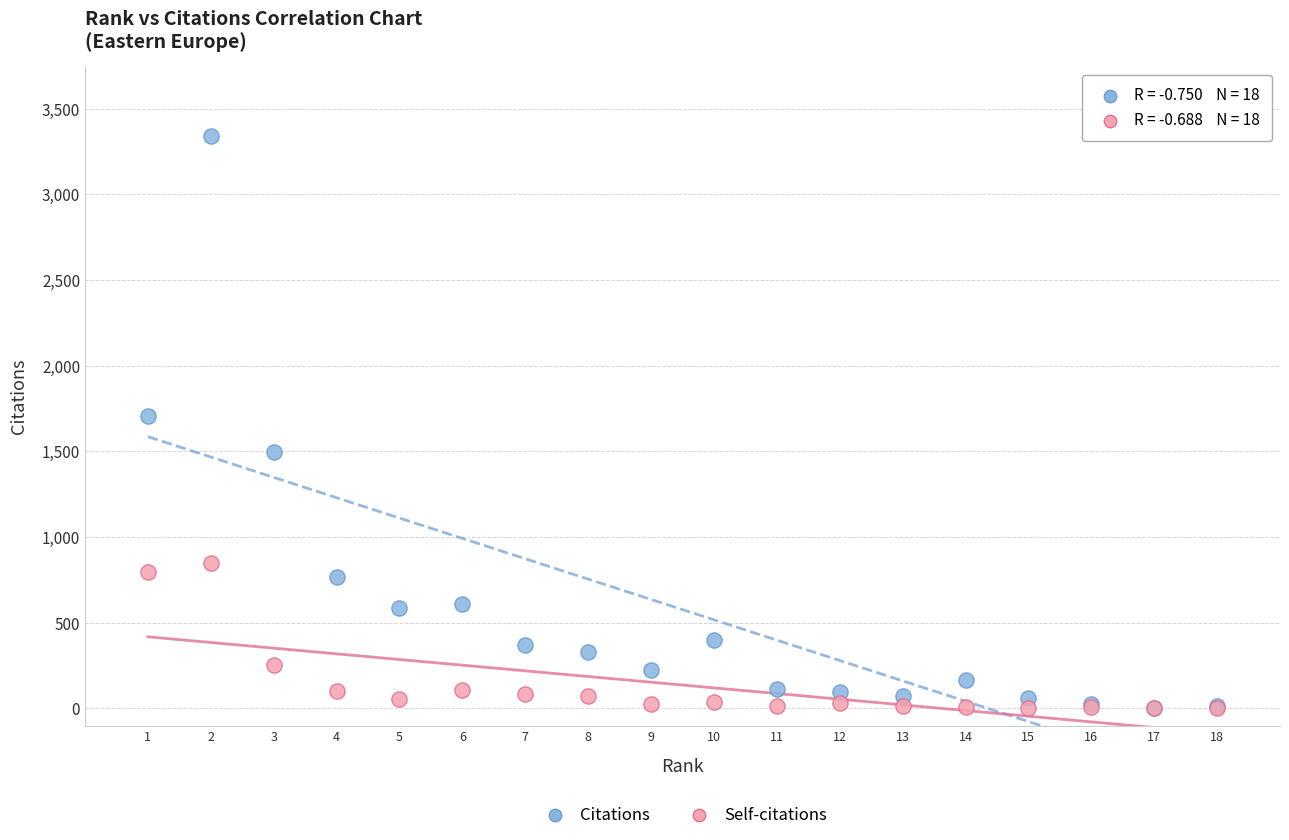

What are all the series names shown in the legend?

Citations, Self-citations